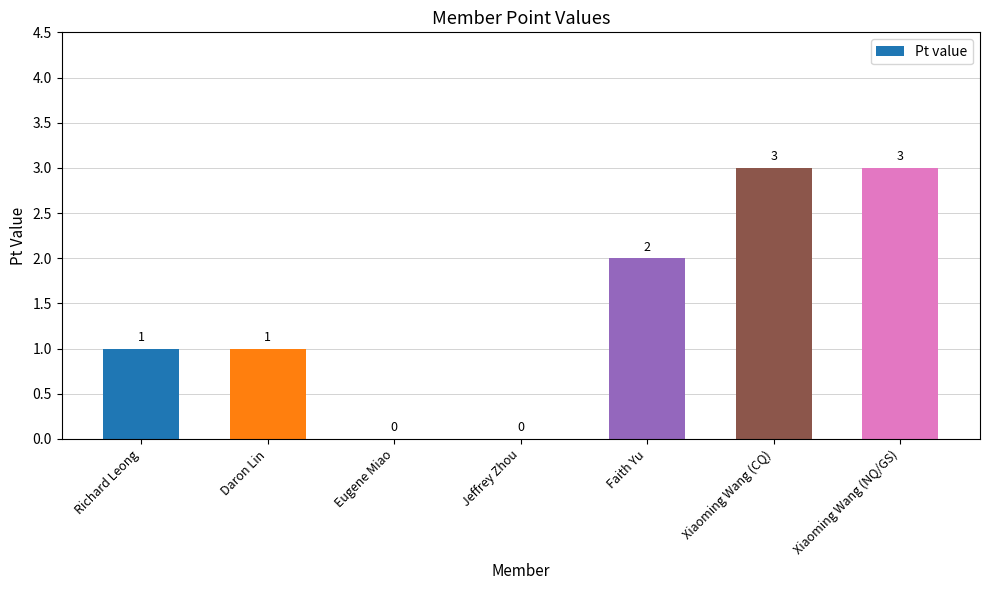

How many values are above zero?

5